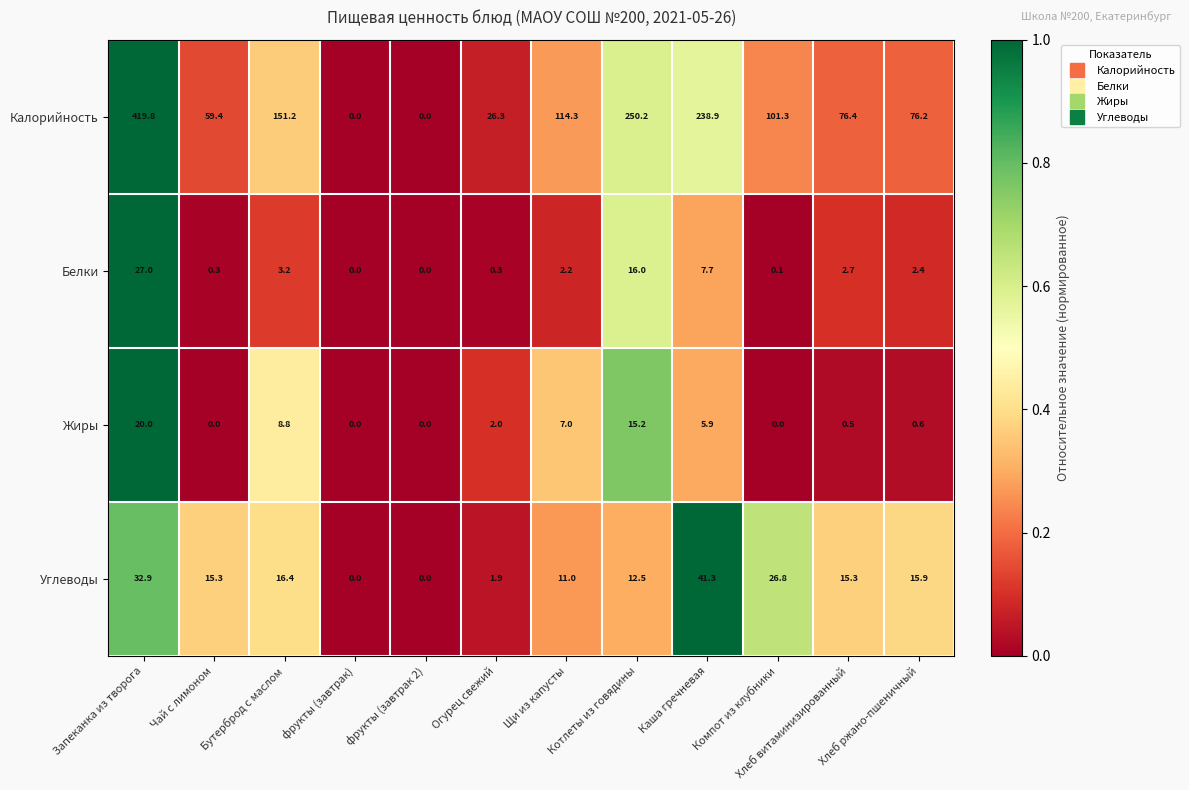

What is the maximum value shown in the chart?

419.8